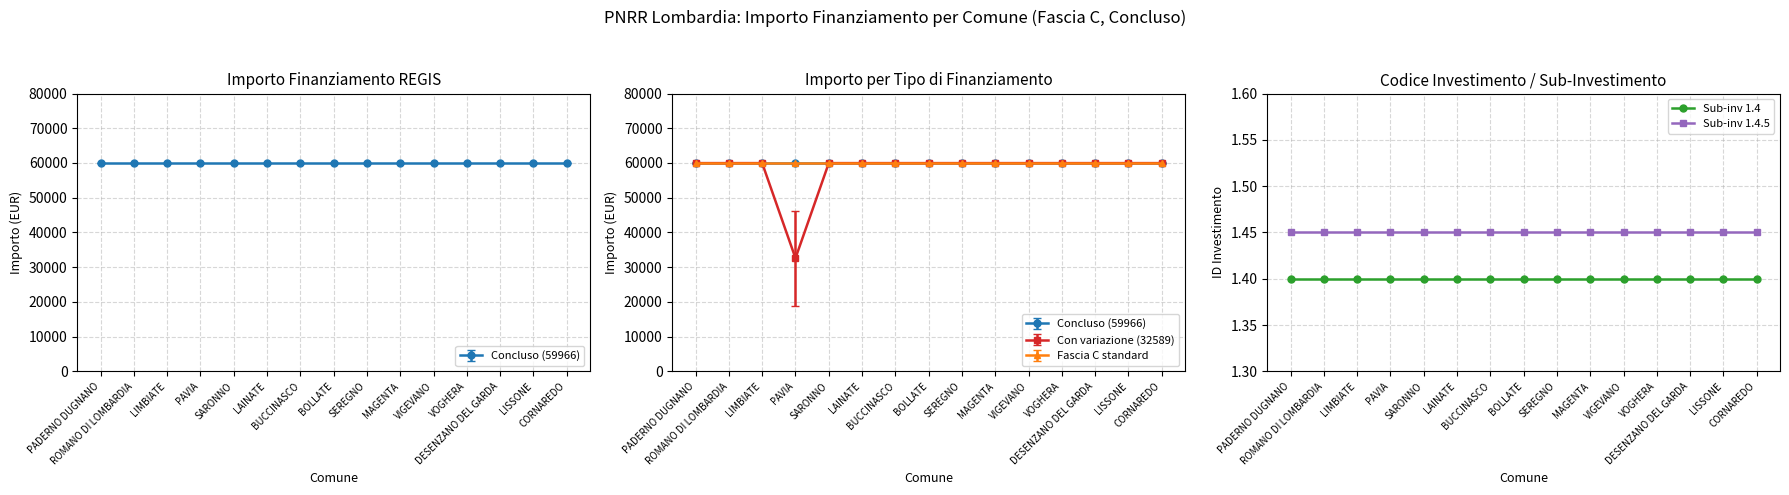

The value of Sub-inv 1.4 at LISSONE is 2.4. True or false?

False